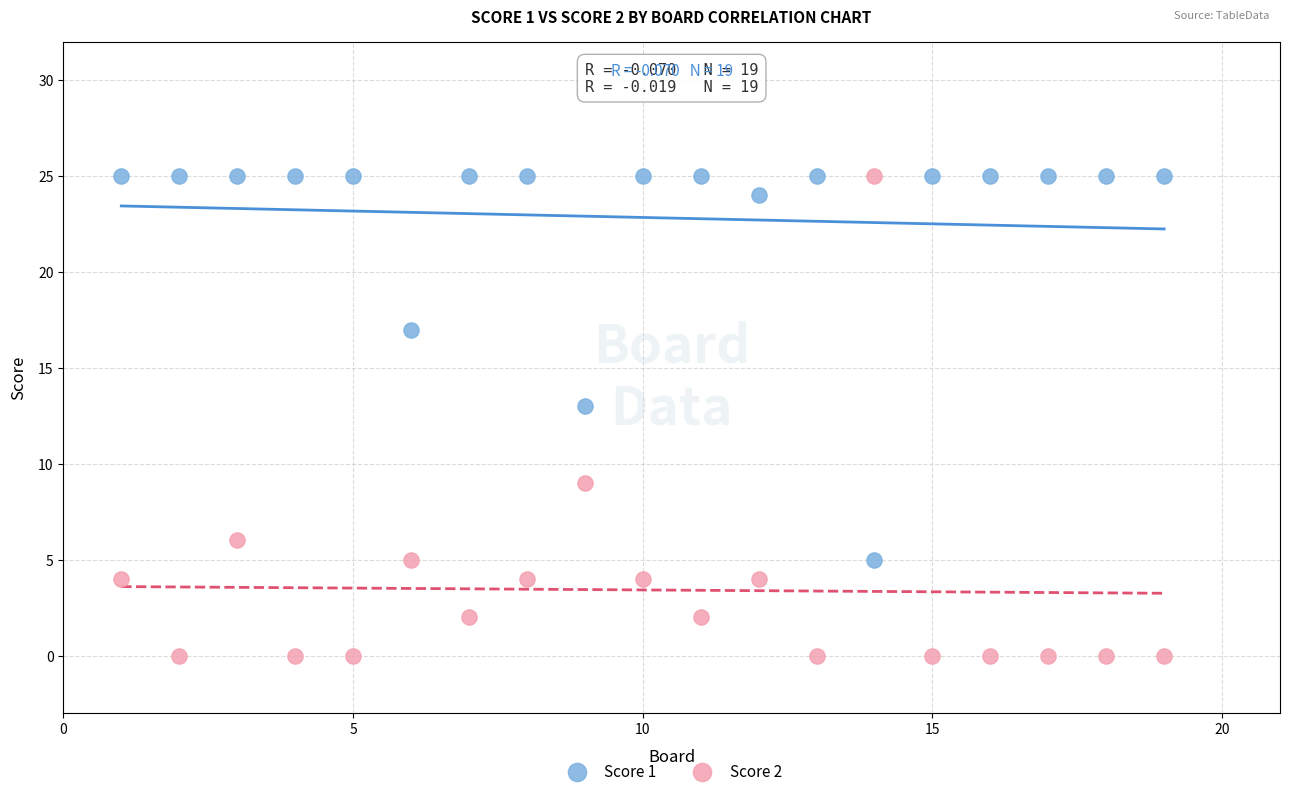

Across all series, what Y value is closest to 12?

13